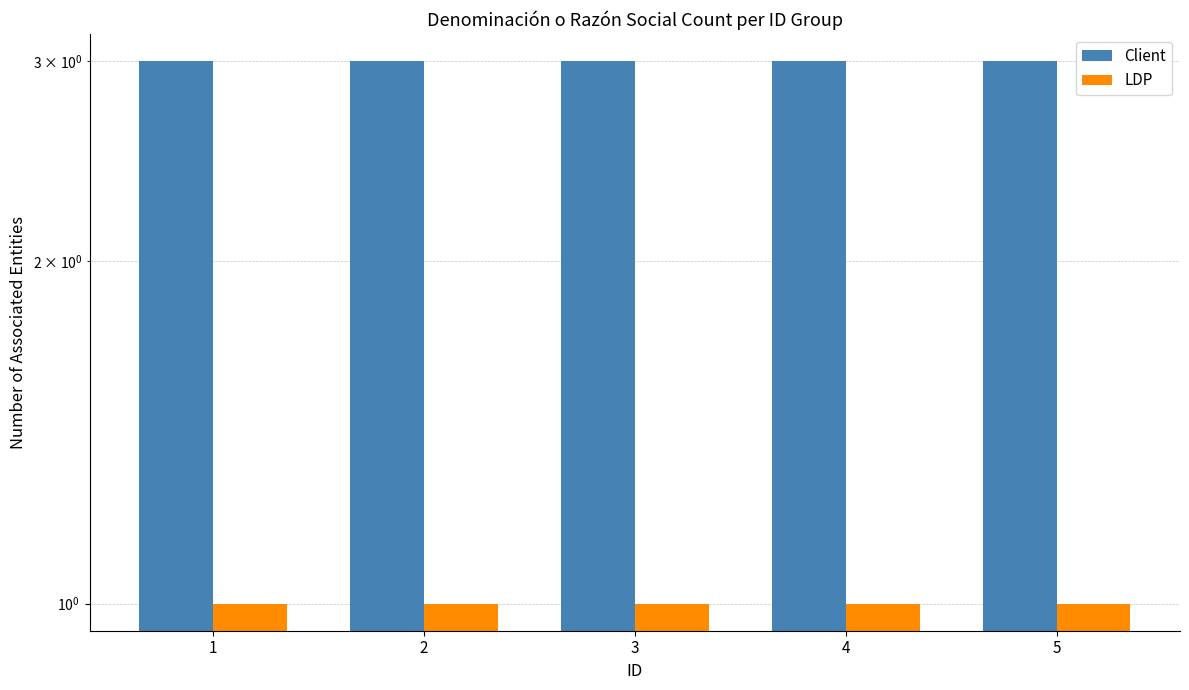

What is the difference between the highest and lowest values at 3?

2